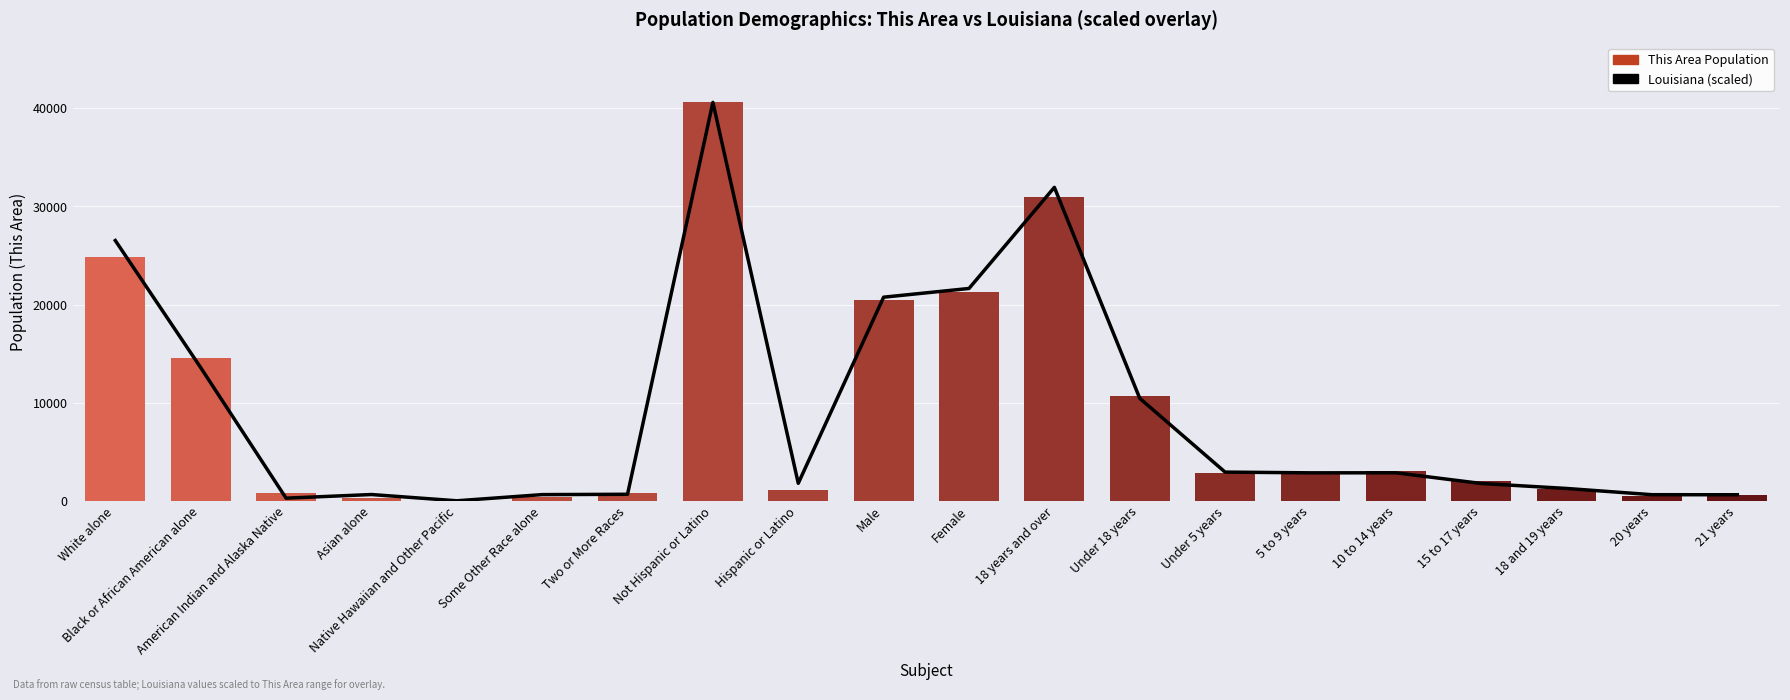

What position from the left is Two or More Races?

7